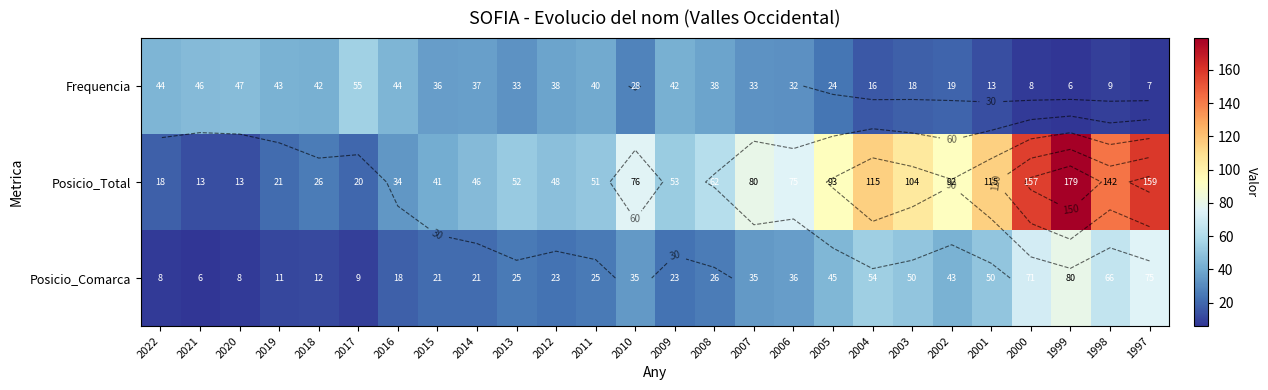

Which label corresponds to the largest value in the chart?

1999